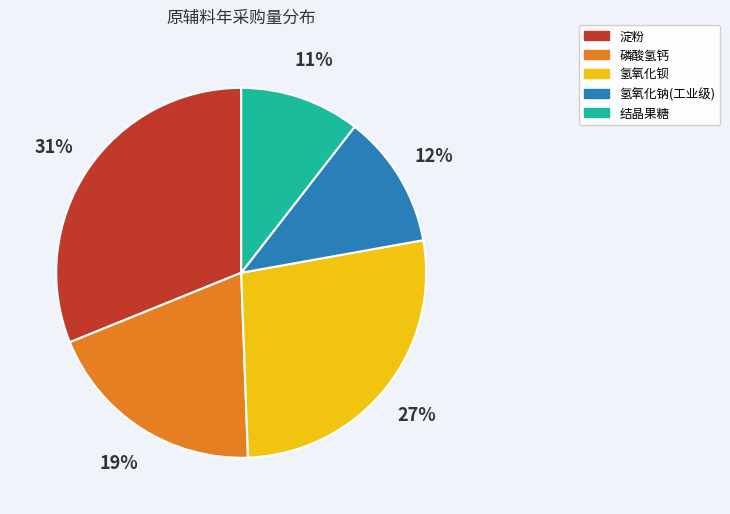

Between 结晶果糖 and 淀粉, which is larger?

淀粉